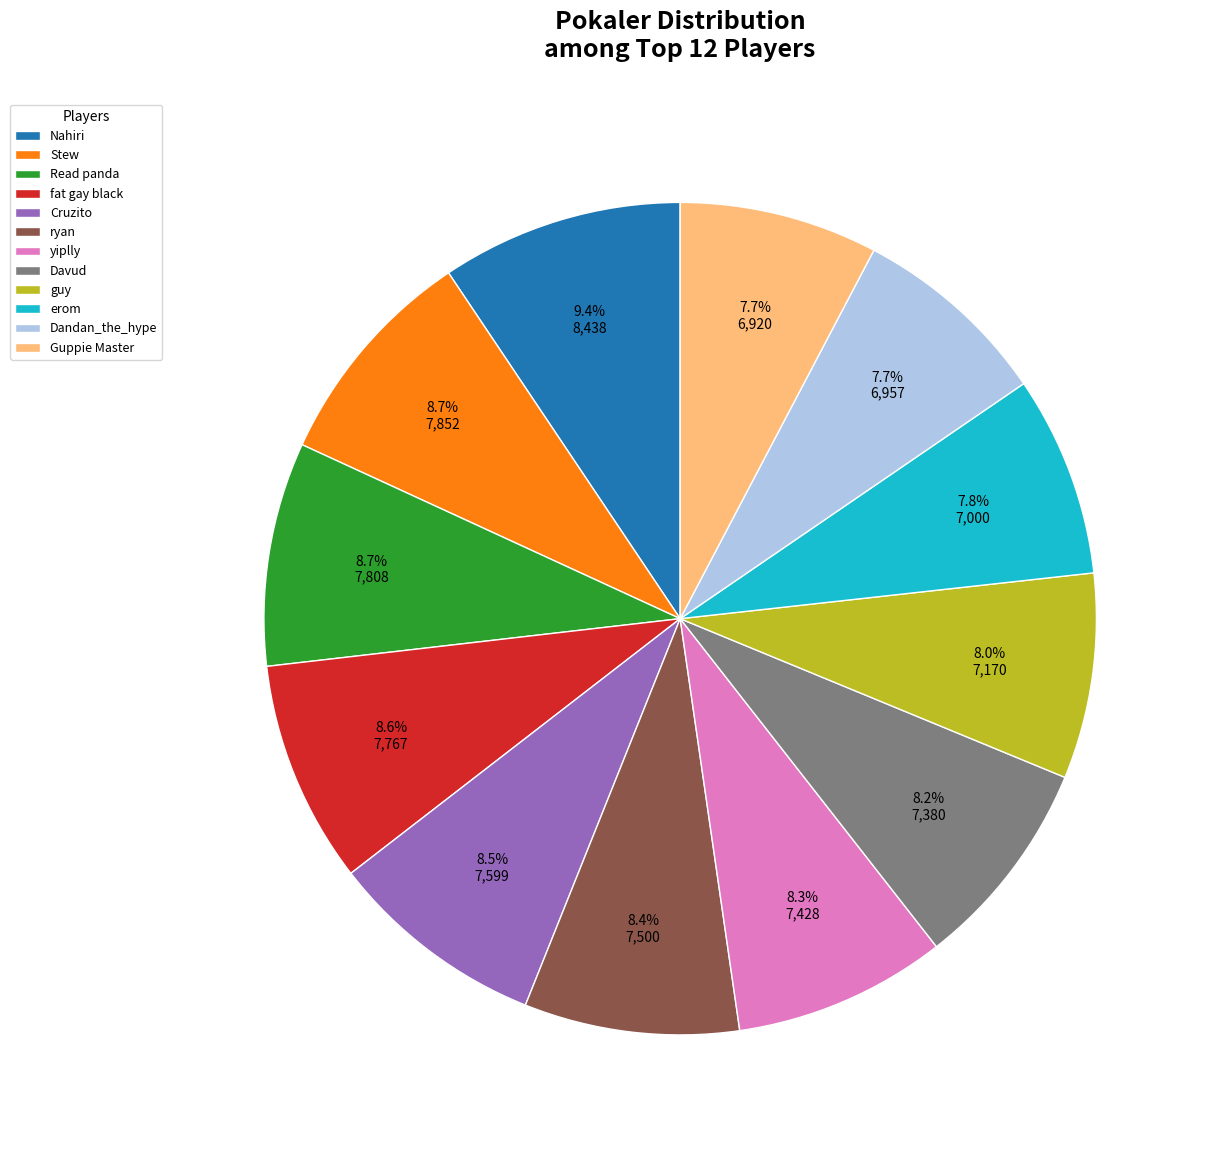

How many segments does this pie chart have?

12